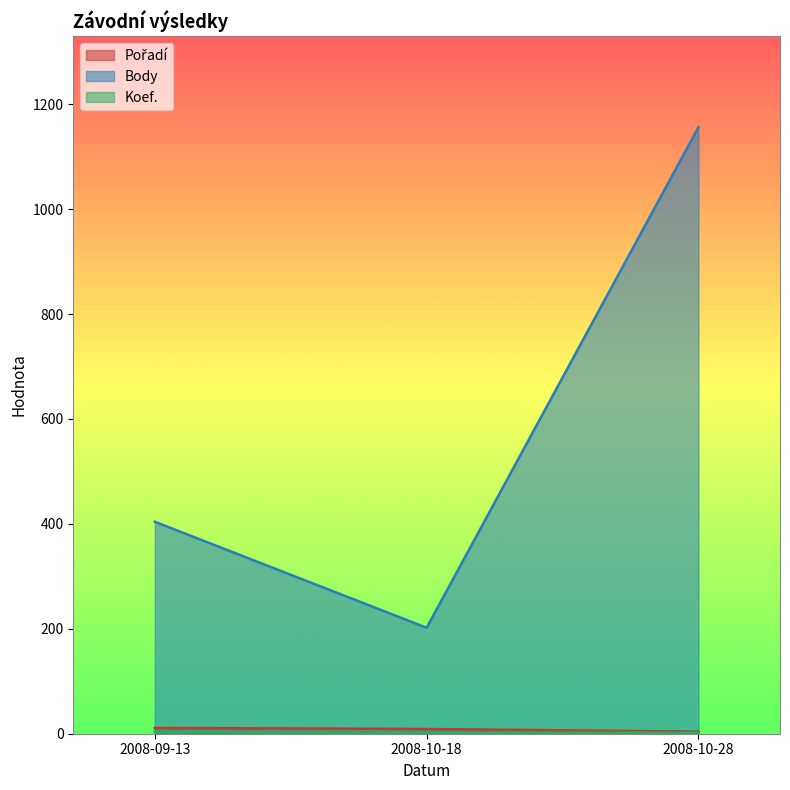

Which has a higher value, 2008-10-28 or 2008-10-18?

2008-10-18